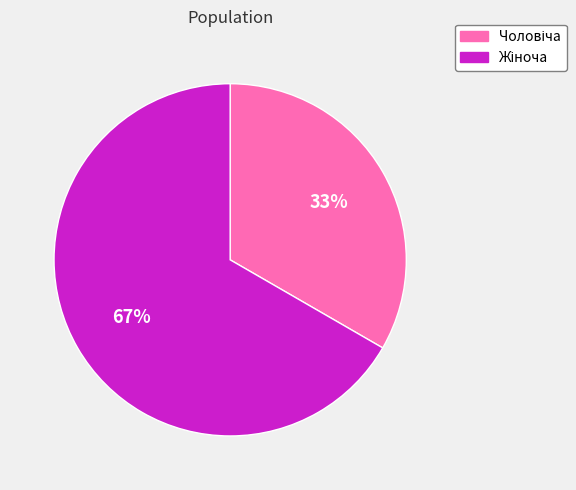

To the nearest percent, what is the average slice percentage?

50%